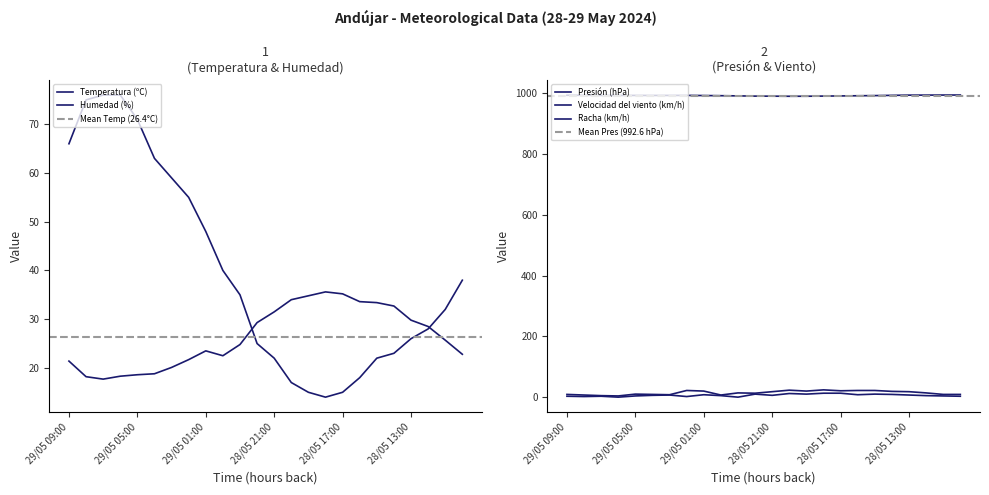

What is the value of the Humedad (%) point at the 2nd from the left?

75.0